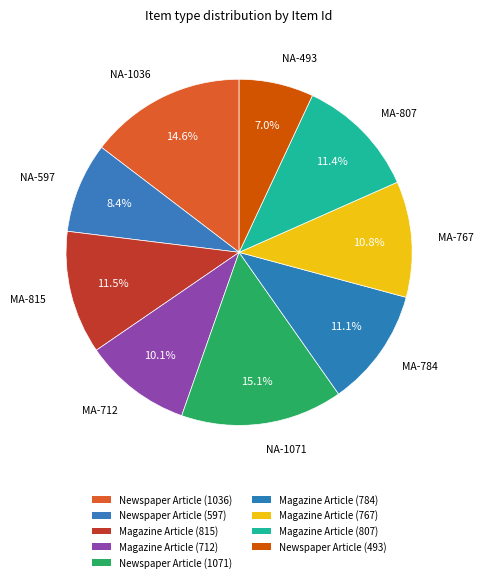

What is the ratio of the value at Newspaper Article (1071) to the value at Newspaper Article (1036)?

1.0